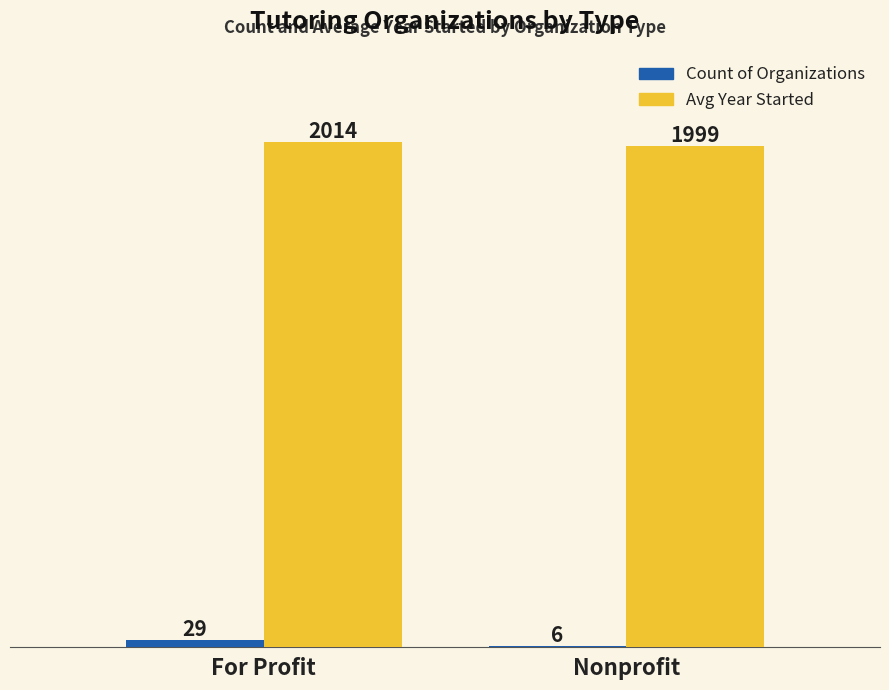

Which series has the widest spread of values?

Count of Organizations